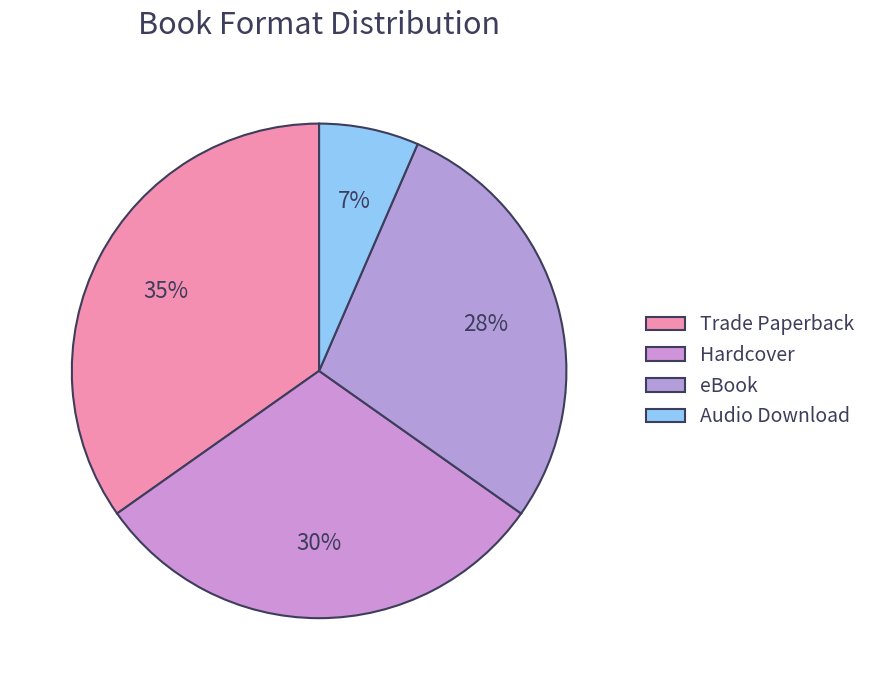

To the nearest percent, what is the combined percentage of Trade Paperback and eBook?

63%